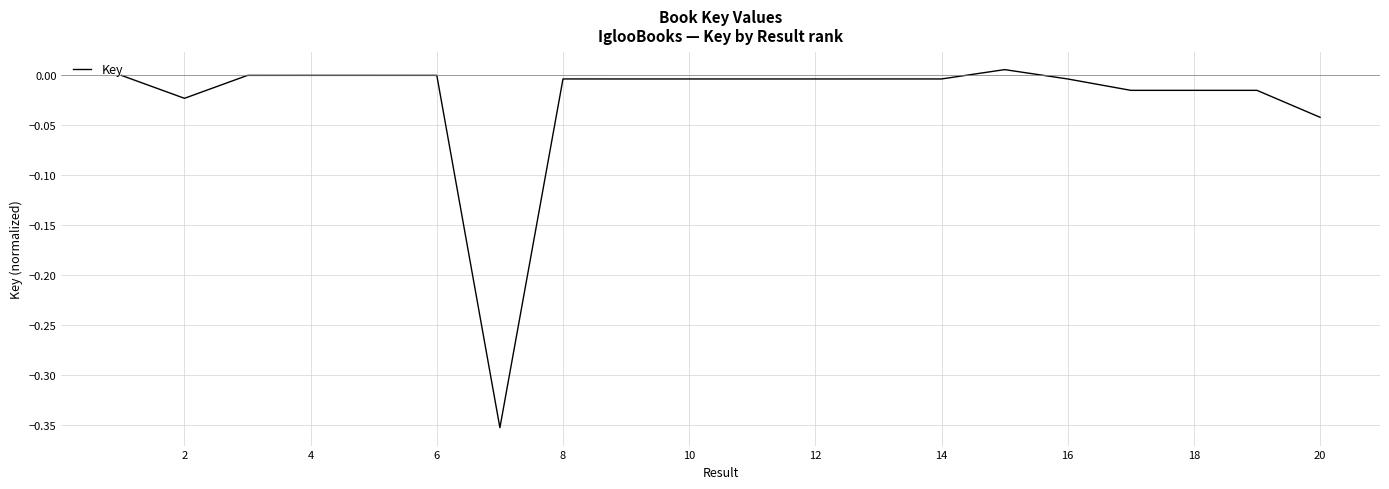

At which category does the data reach its first local peak?

6